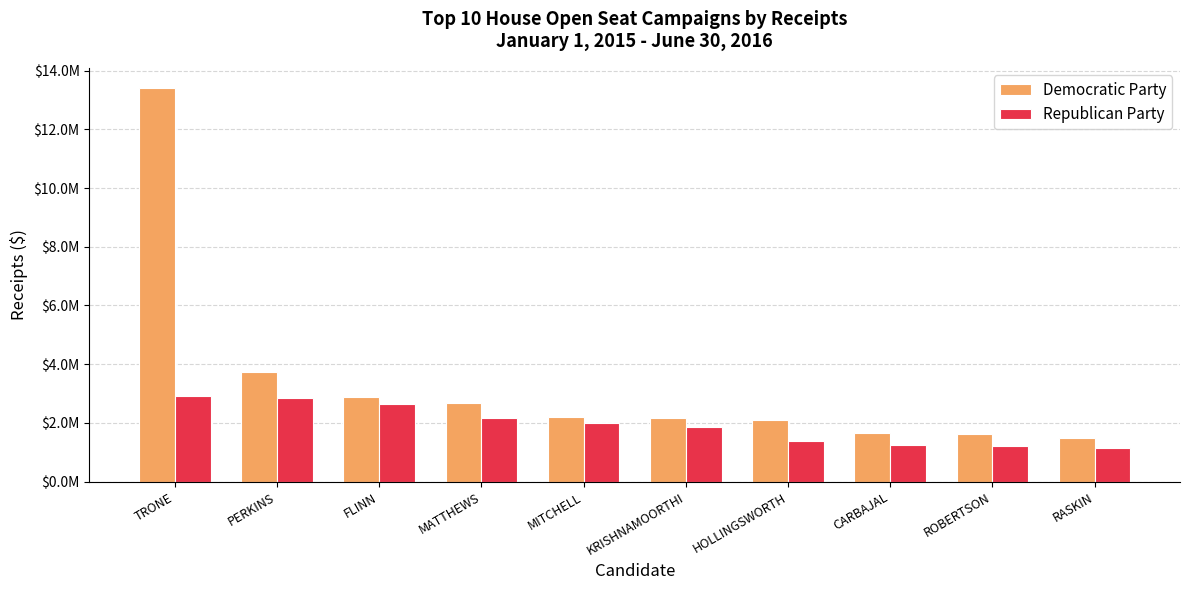

Are the bars horizontal?

No